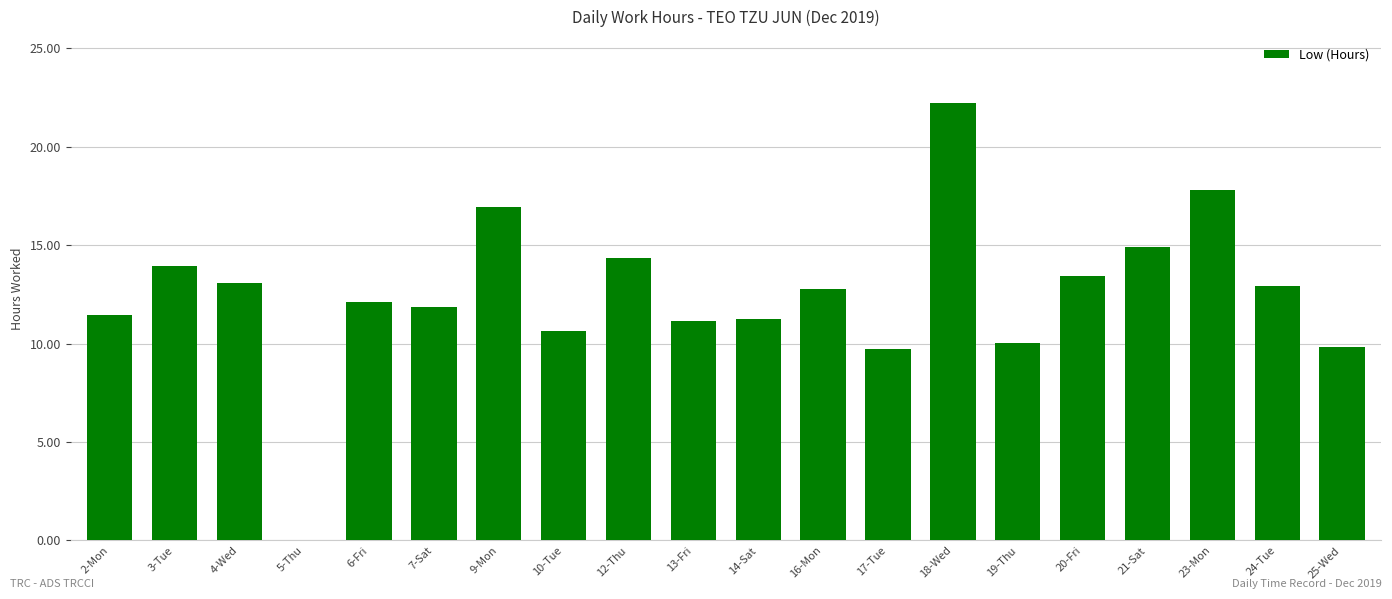

The chart shows a value of 9.7 at 17-Tue. True or false?

True